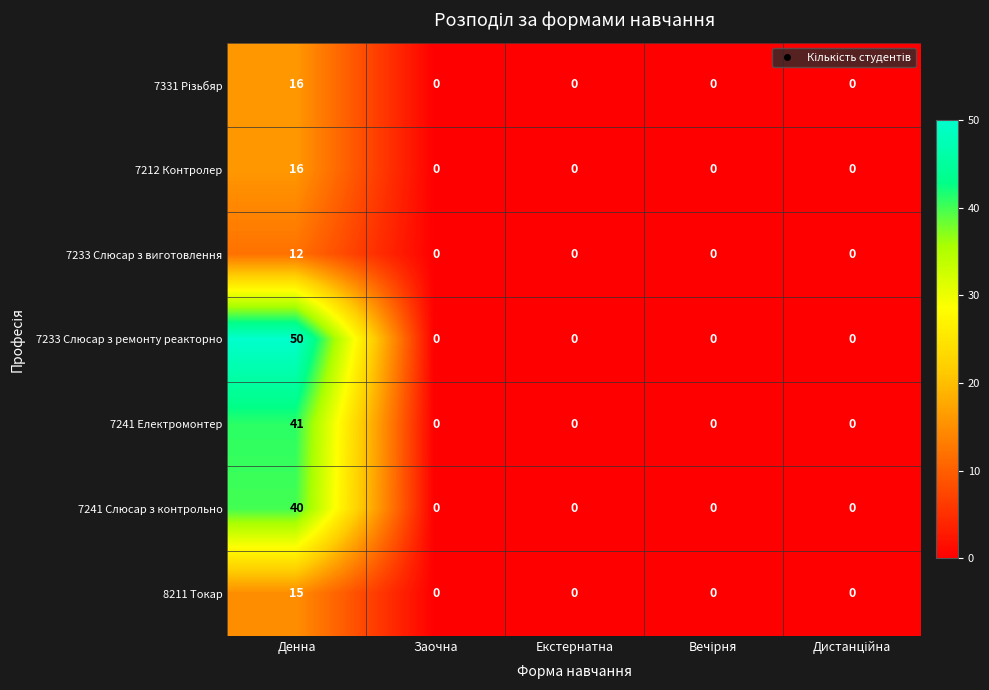

Is it true that 7233 Слюсар з виготовлення equals 12 at Денна?

True